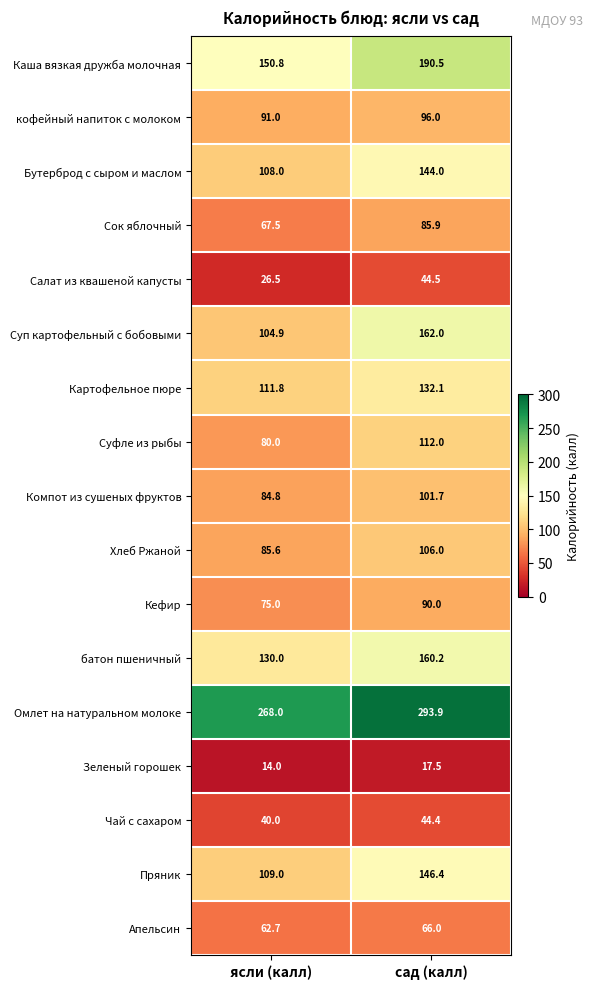

The value of Суп картофельный с бобовыми at ясли (калл) is 104.9. True or false?

True